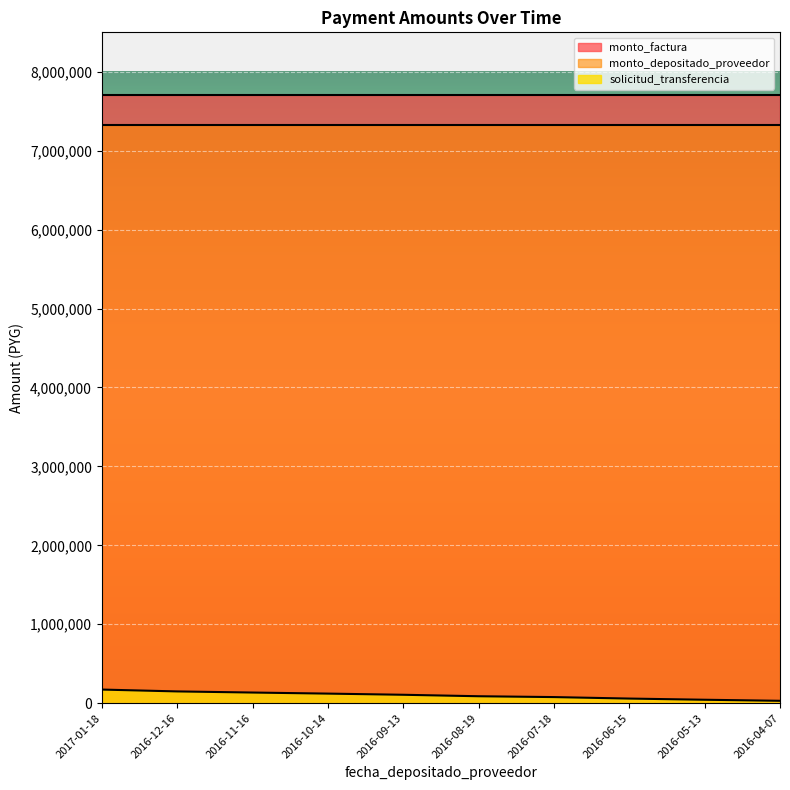

Which series has the largest total across all categories?

monto_factura